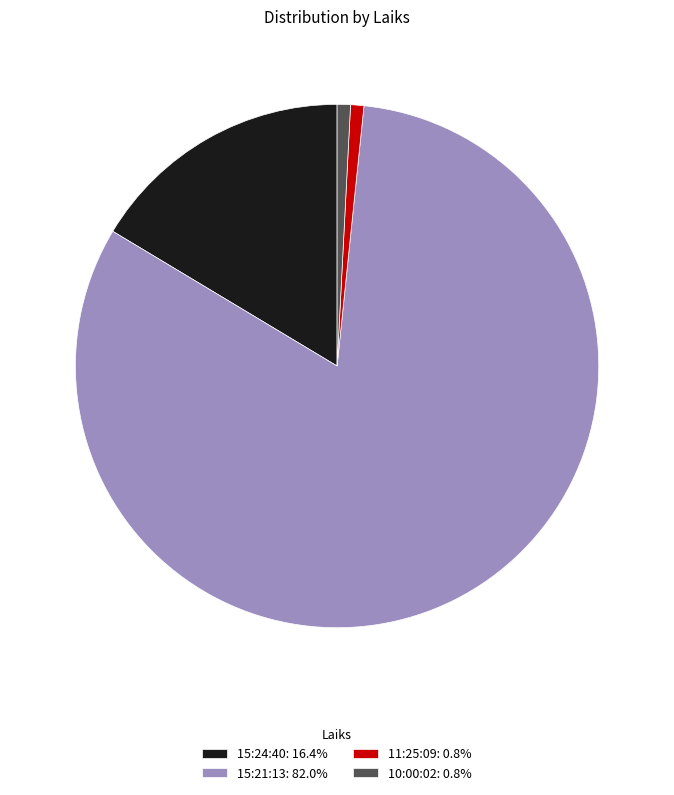

Do 15:21:13: 82.0% and 10:00:02: 0.8% together represent more than half of the pie?

Yes